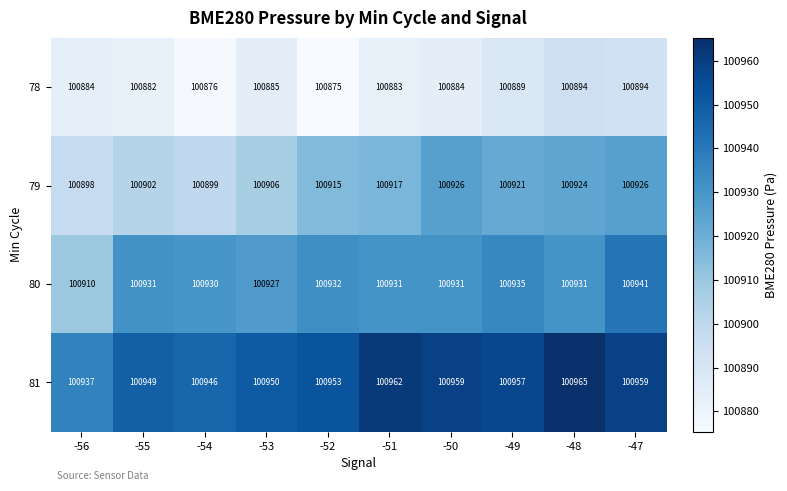

How many series are shown in this chart?

4